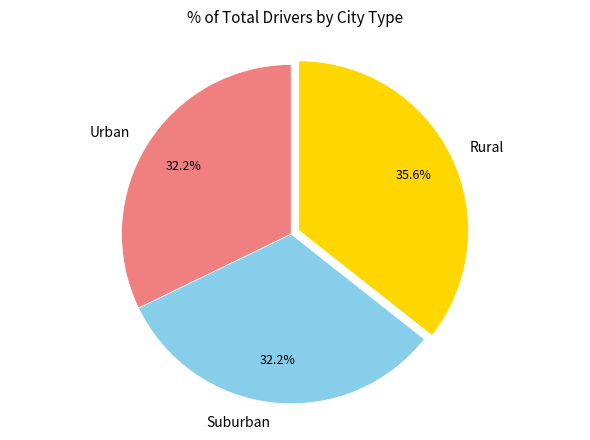

To the nearest percent, what is the difference between the largest and smallest slice percentages?

3%